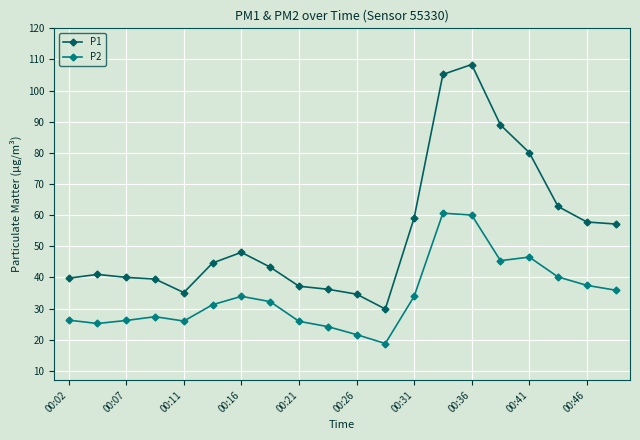

What is the value of the P1 point at the 19th from the left?

57.8